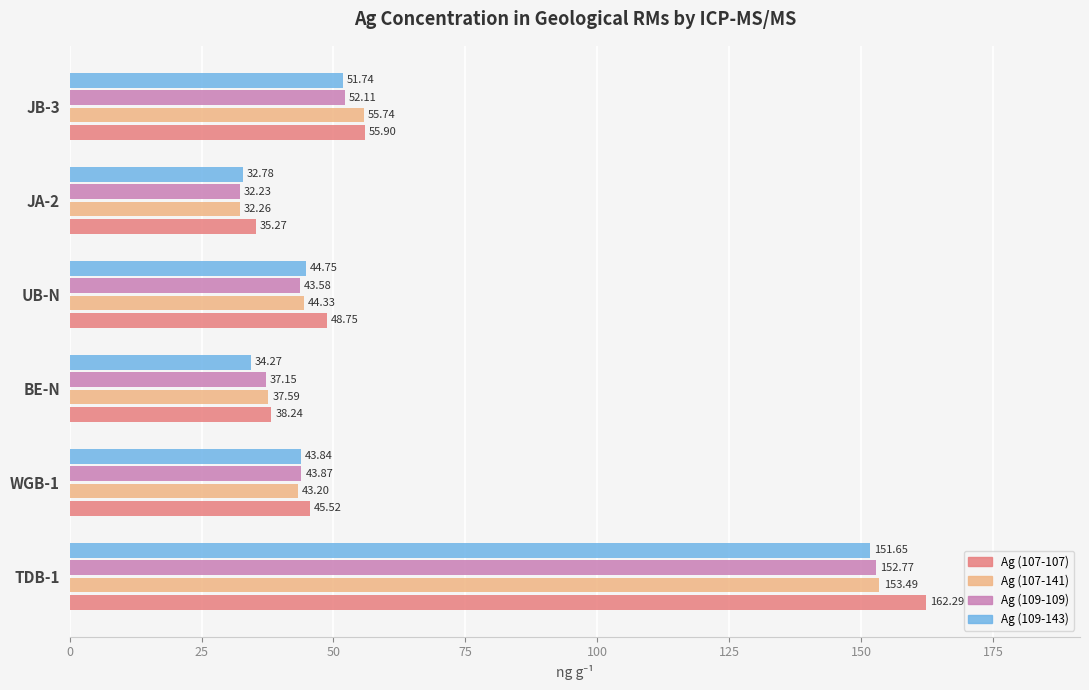

What is the spread (max minus min) of values at BE-N?

4.0